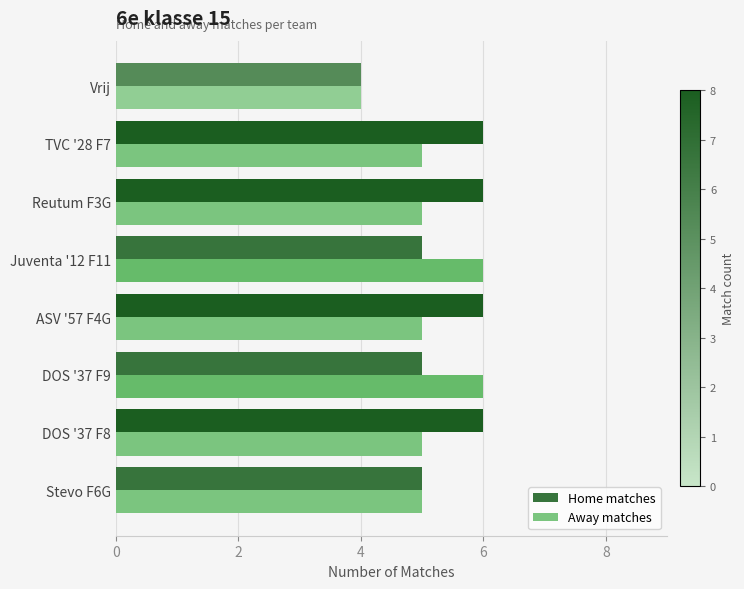

The Away matches series shows 6 at Juventa '12 F11. True or false?

True